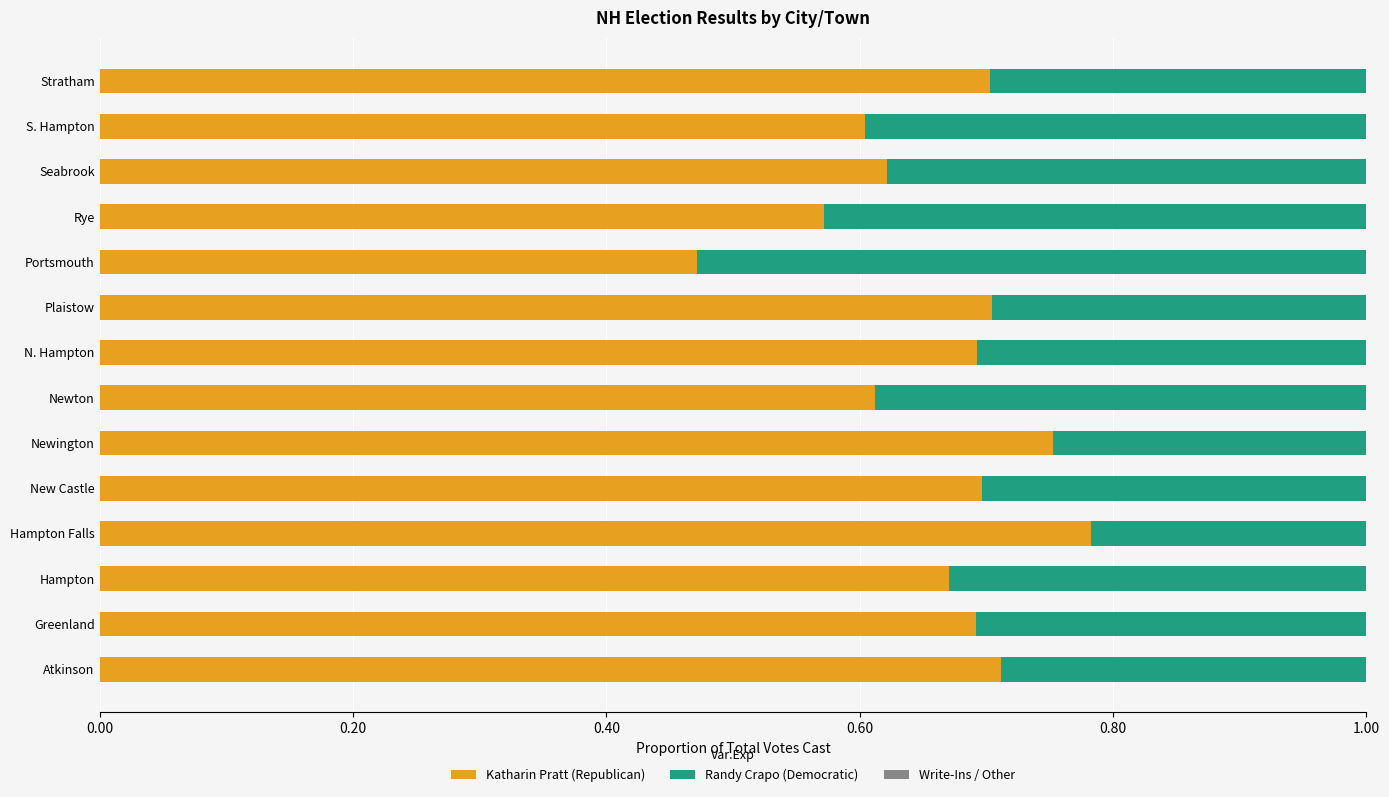

Where is Katharin Pratt (Republican) nearest to the value 0?

Portsmouth